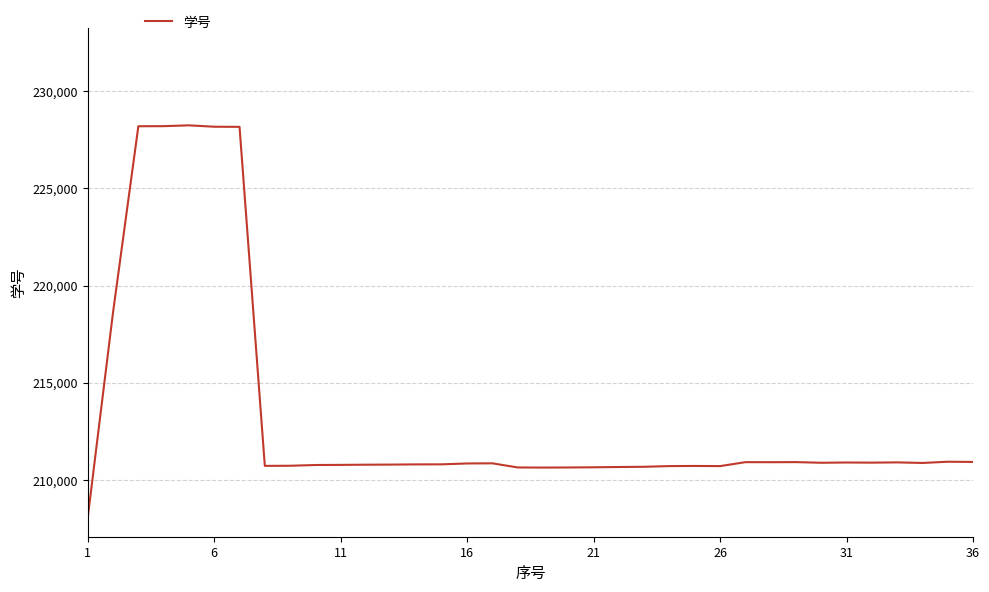

What is the smallest value displayed?

208082